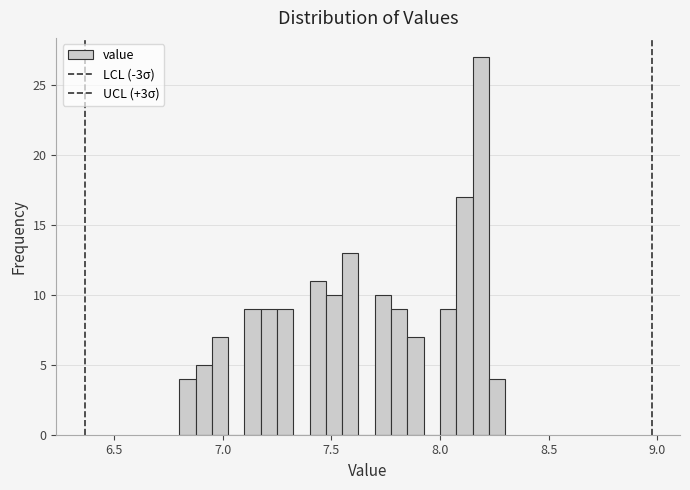

Read against the x-axis, roughly where is the centre of the tallest bar?

8.20